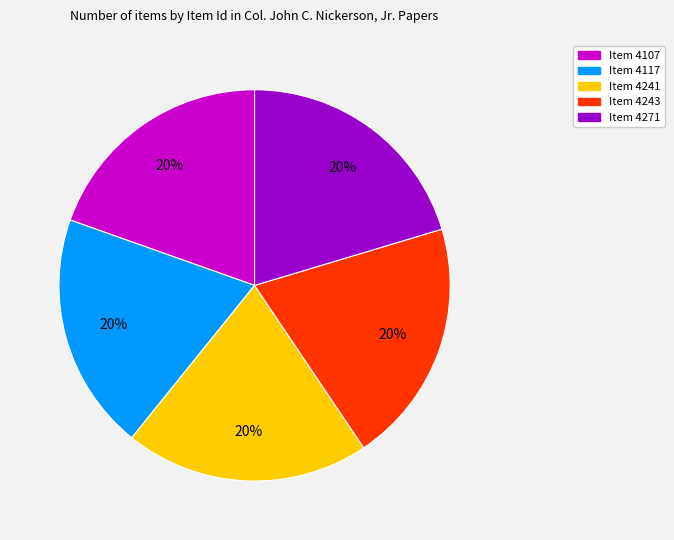

Combined, do Item 4117 and Item 4243 account for over 50%?

No